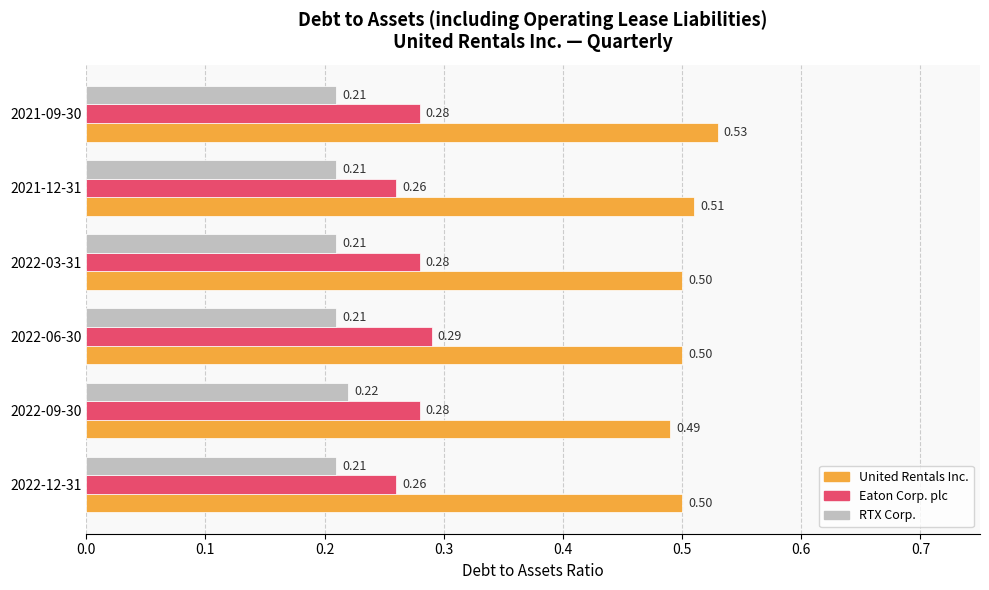

At which category is the sum across all series the highest?

2021-09-30